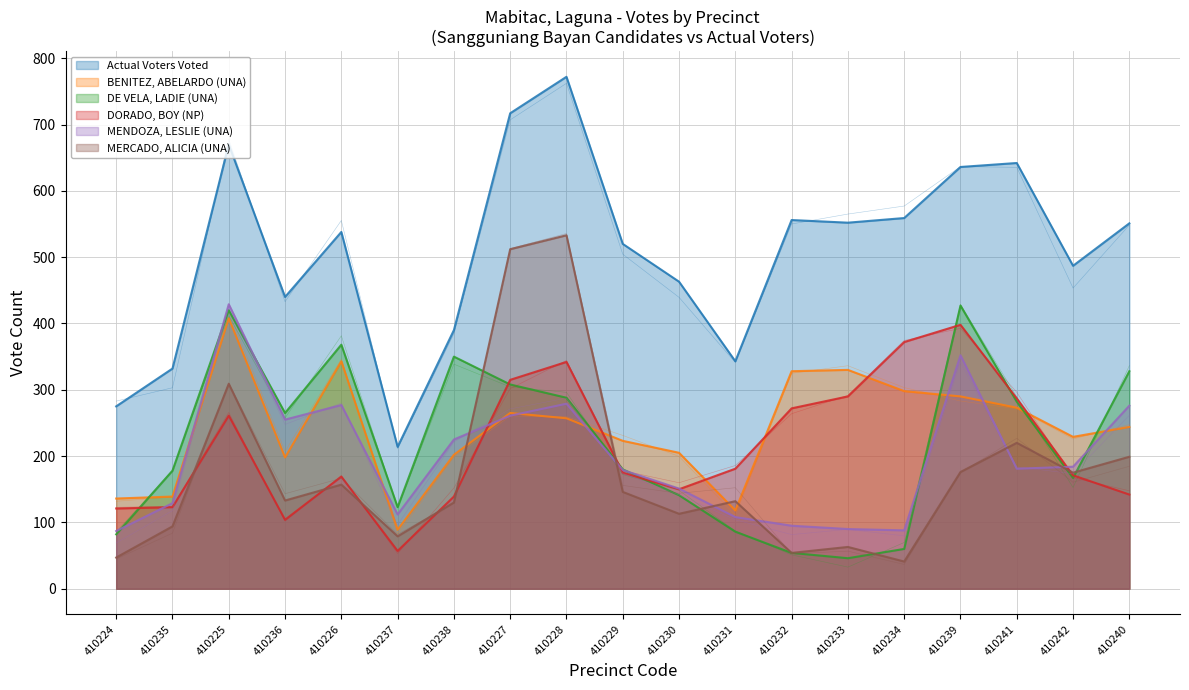

What is the label of the 2nd point from the right?

410242